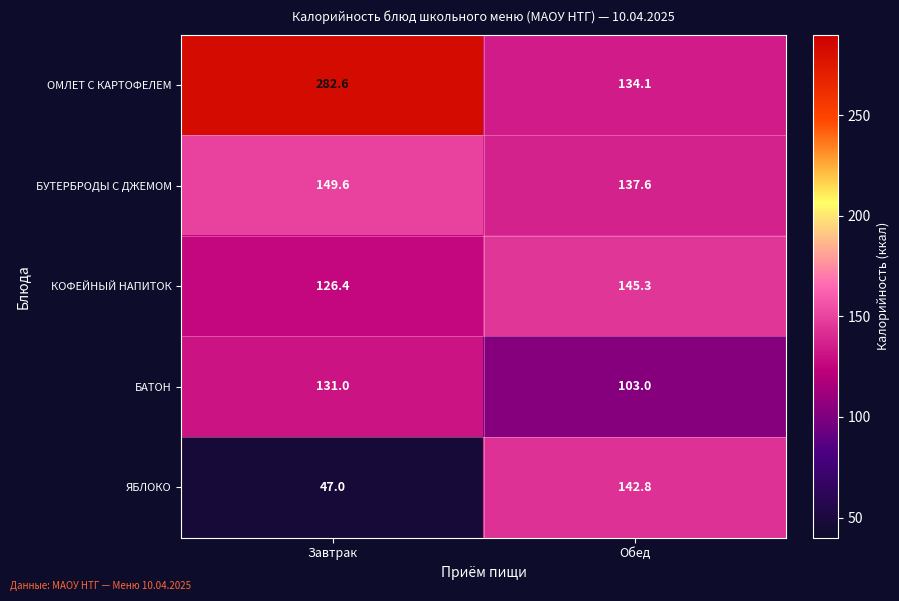

What is the smallest value displayed?

47.0